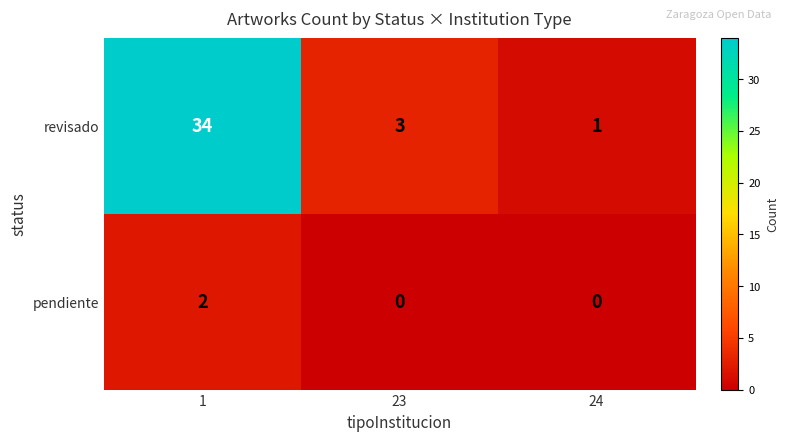

The value of revisado at 24 is 1. True or false?

True